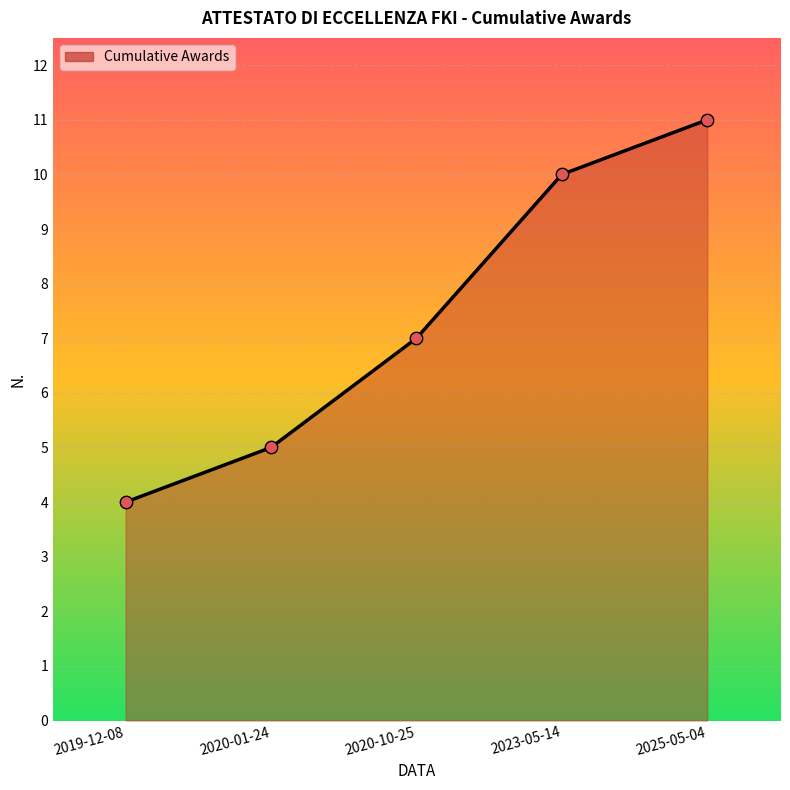

Between 2020-01-24 and 2020-10-25, which is larger?

2020-10-25